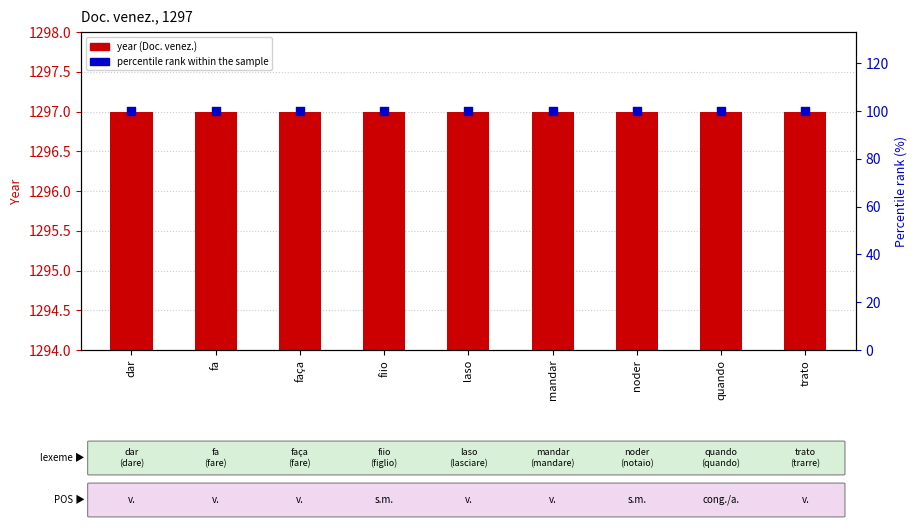

Which series reaches the maximum Y coordinate?

year (Doc. venez.)